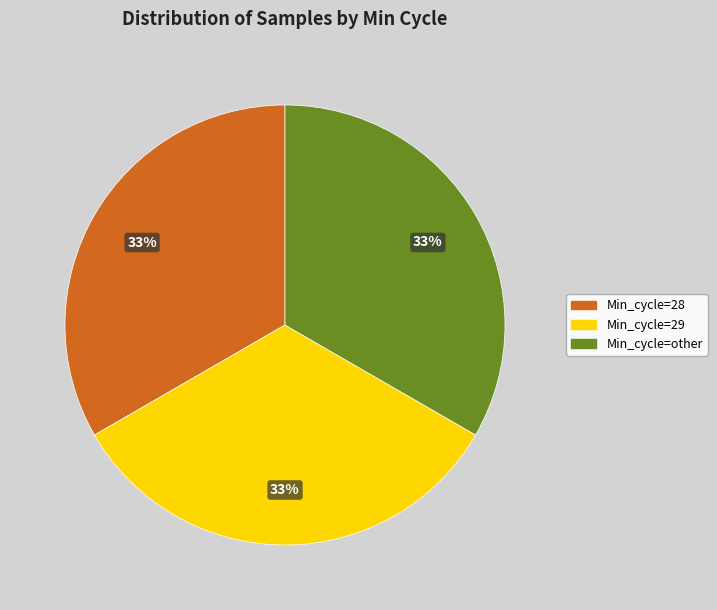

True or false: Min_cycle=29 accounts for 25% of the total.

False